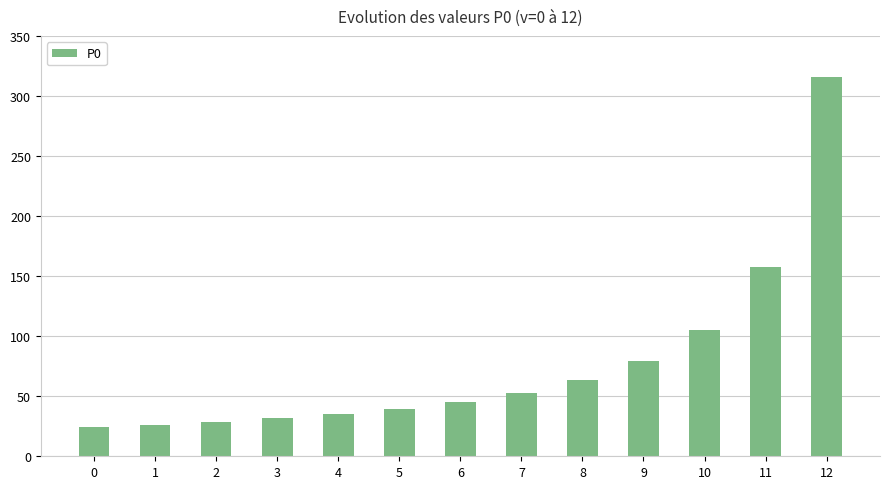

Between 9 and 5, which is larger?

9